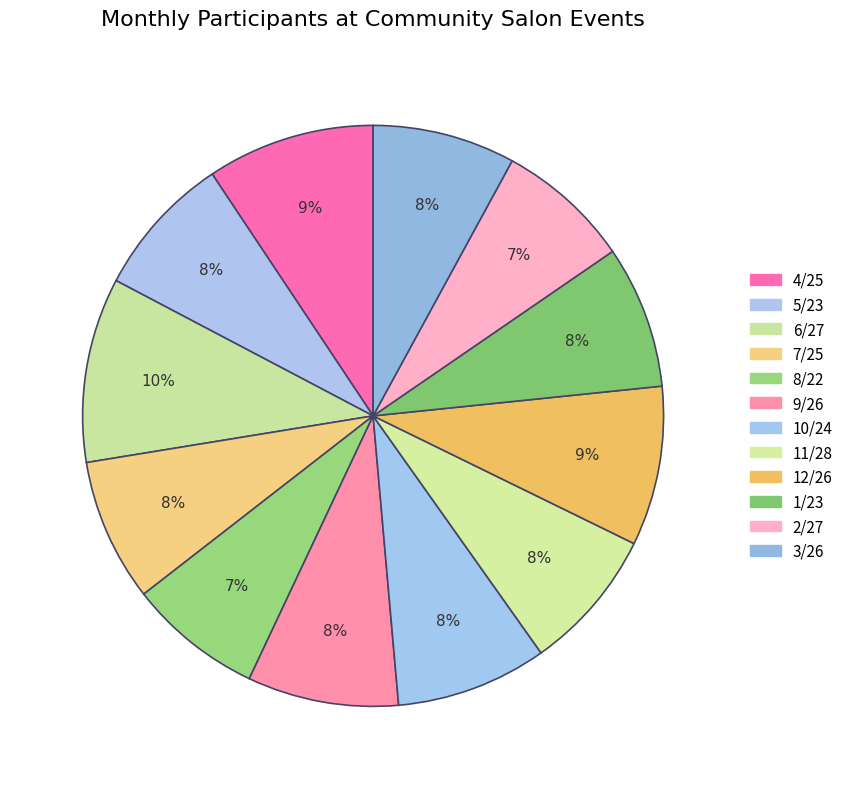

Is there a majority slice in this chart?

No